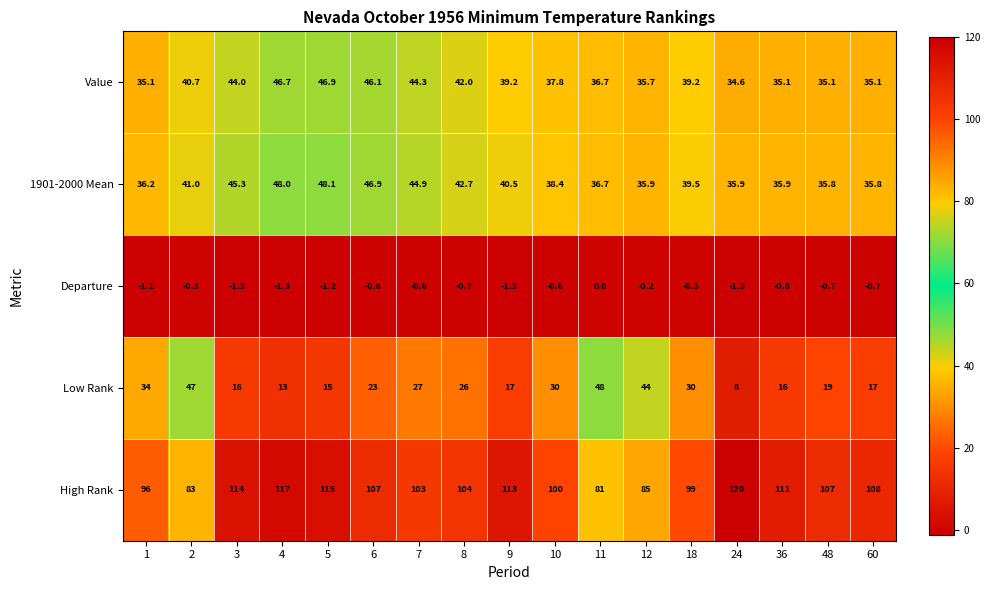

Where does the High Rank series first go above 107?

3